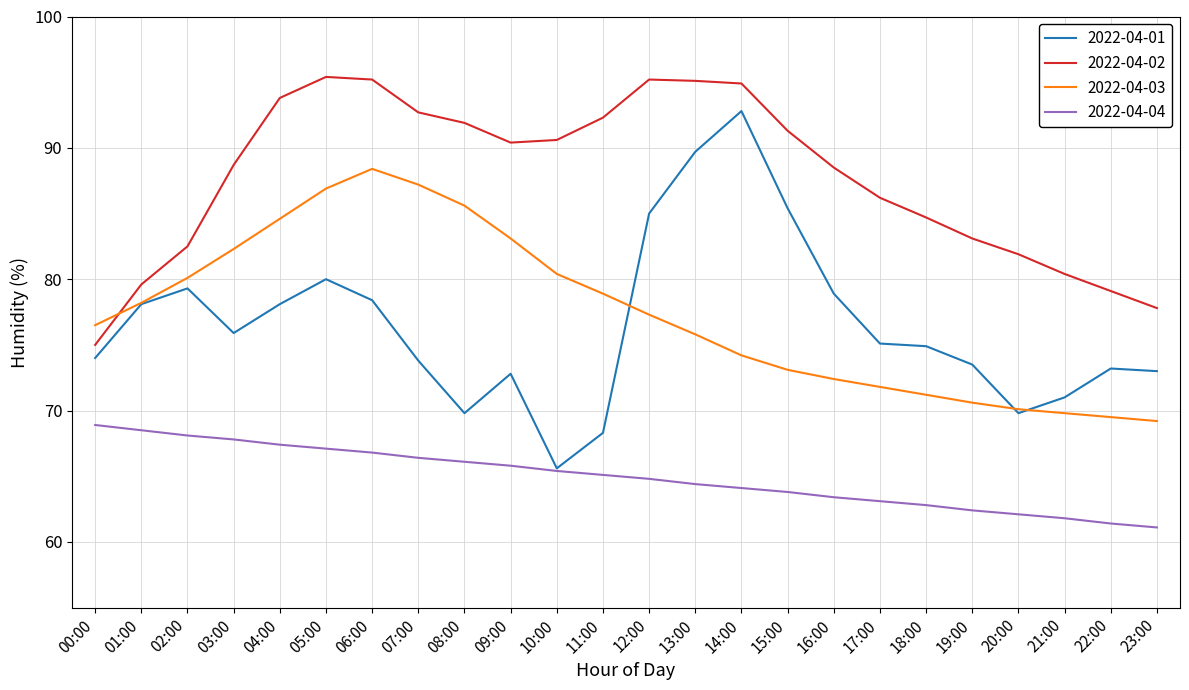

How many lines are shown in the chart?

4